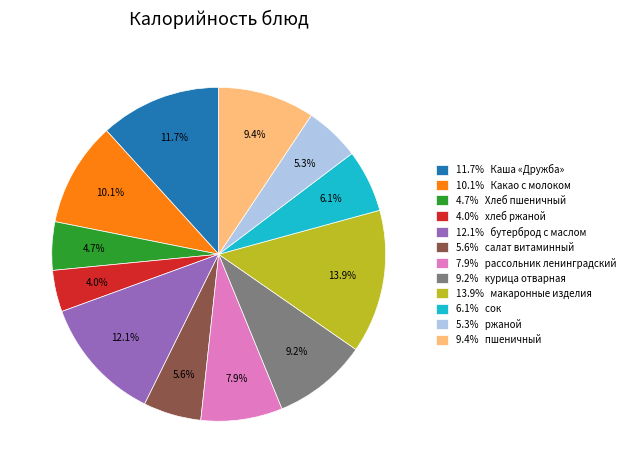

Count the number of slices in the pie.

12